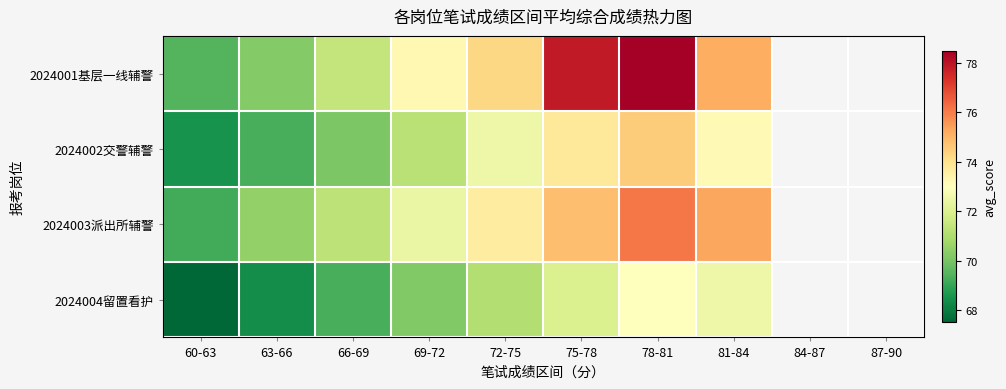

Count the number of data series in this chart.

4